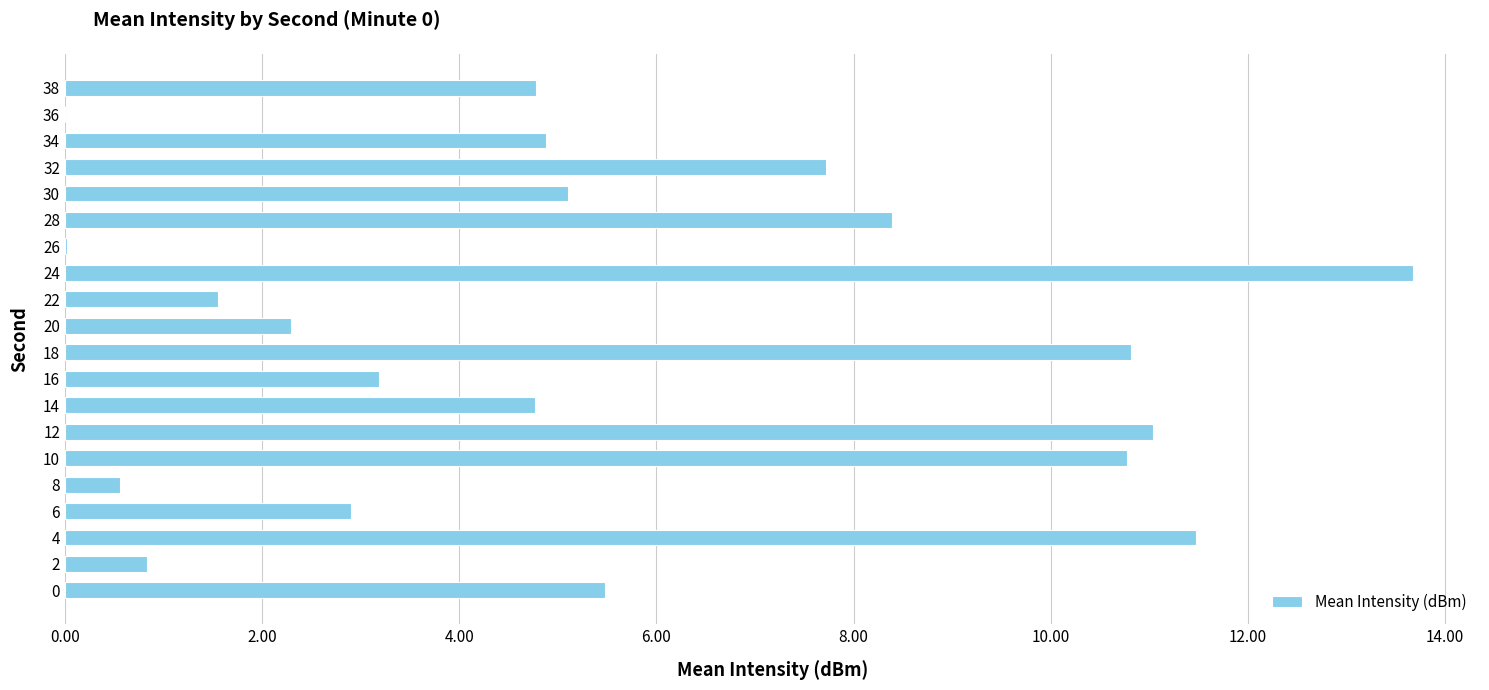

What is the change in value from 4 to 34?

-6.6